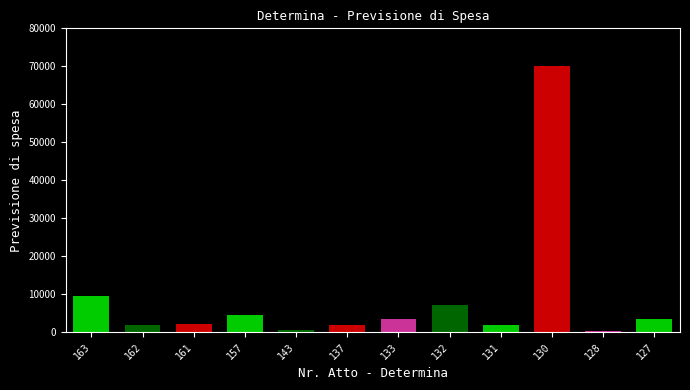

Where is the data nearest to the value 35225?

163